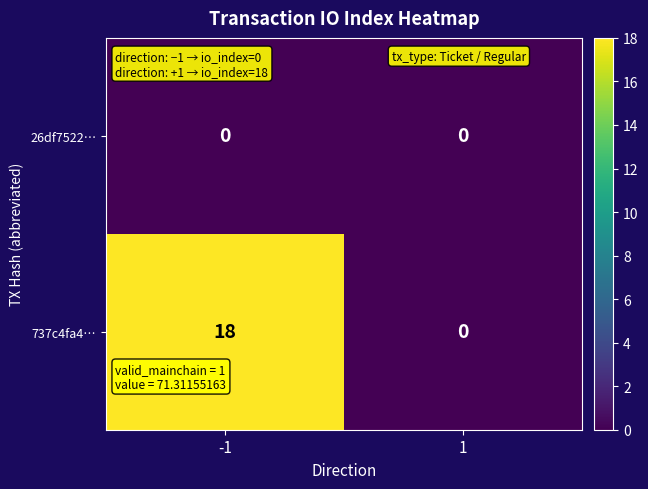

Which series has the widest spread of values?

737c4fa4…